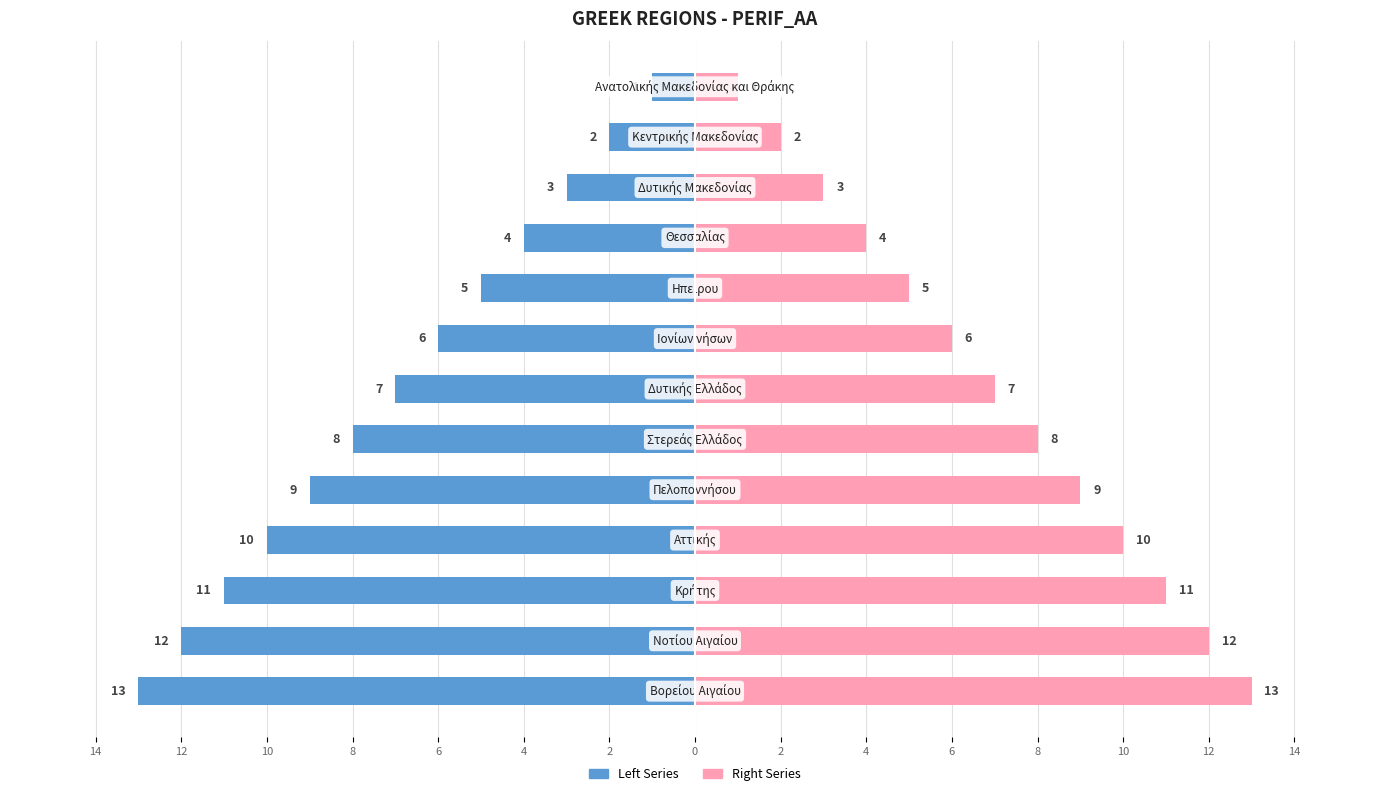

Between 10 and 12, which series saw the biggest shift?

PERIF_AA (Left)